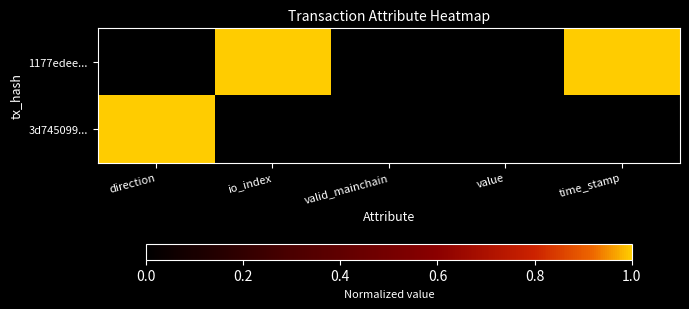

Between io_index and time_stamp, which series saw the biggest shift?

1177edee...